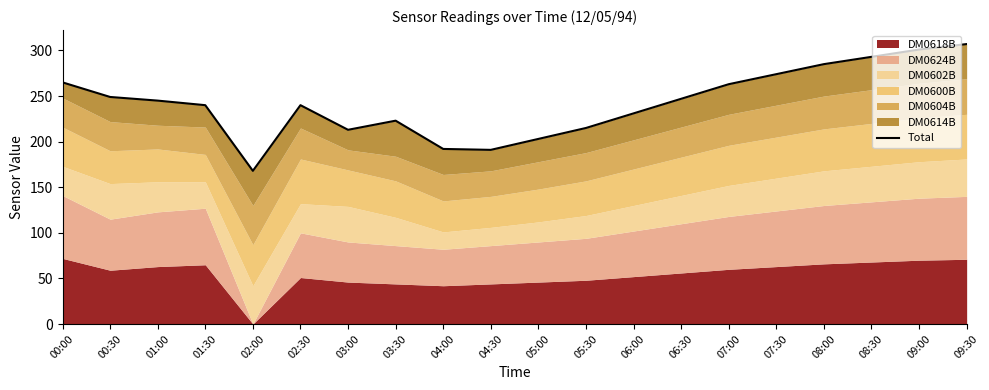

List the labels in order of value, smallest first.

02:00, 04:30, 04:00, 05:00, 03:00, 05:30, 03:30, 06:00, 01:30, 02:30, 01:00, 06:30, 00:30, 07:00, 00:00, 07:30, 08:00, 08:30, 09:00, 09:30